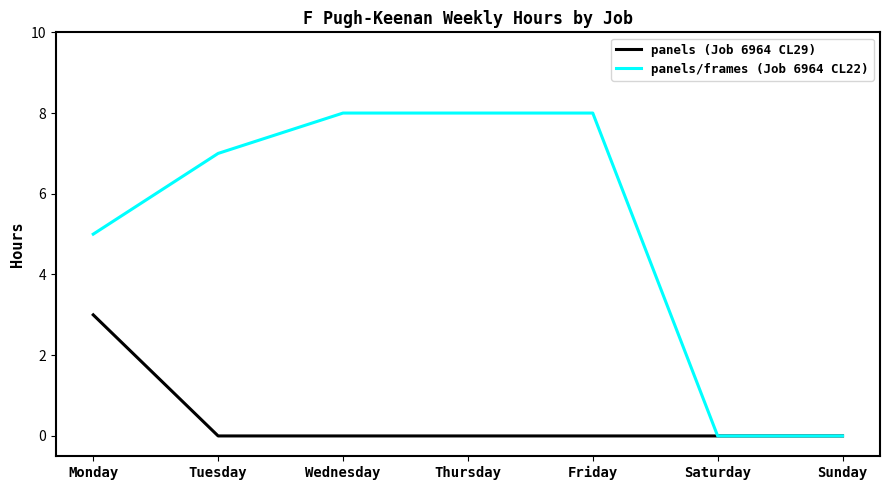

At which label does panels (Job 6964 CL29) reach its peak?

Monday